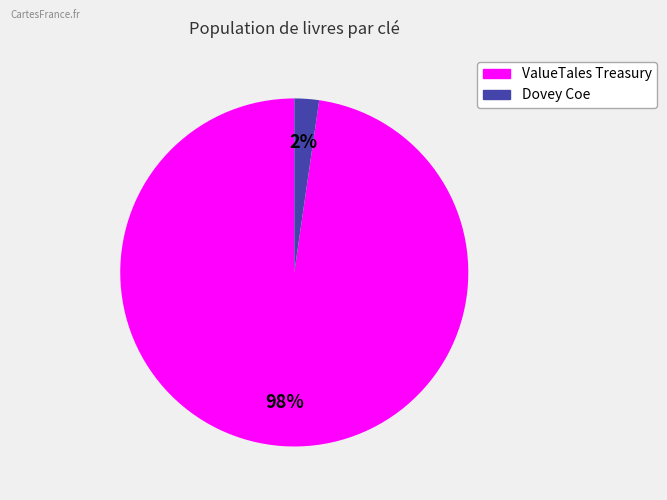

Is there any slice that represents more than half of the pie?

Yes